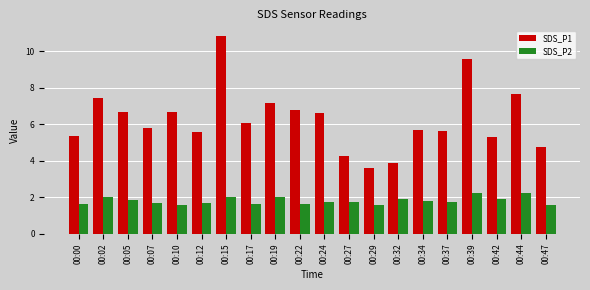

True or false: SDS_P1 has a value of 2.4 at 00:27.

False